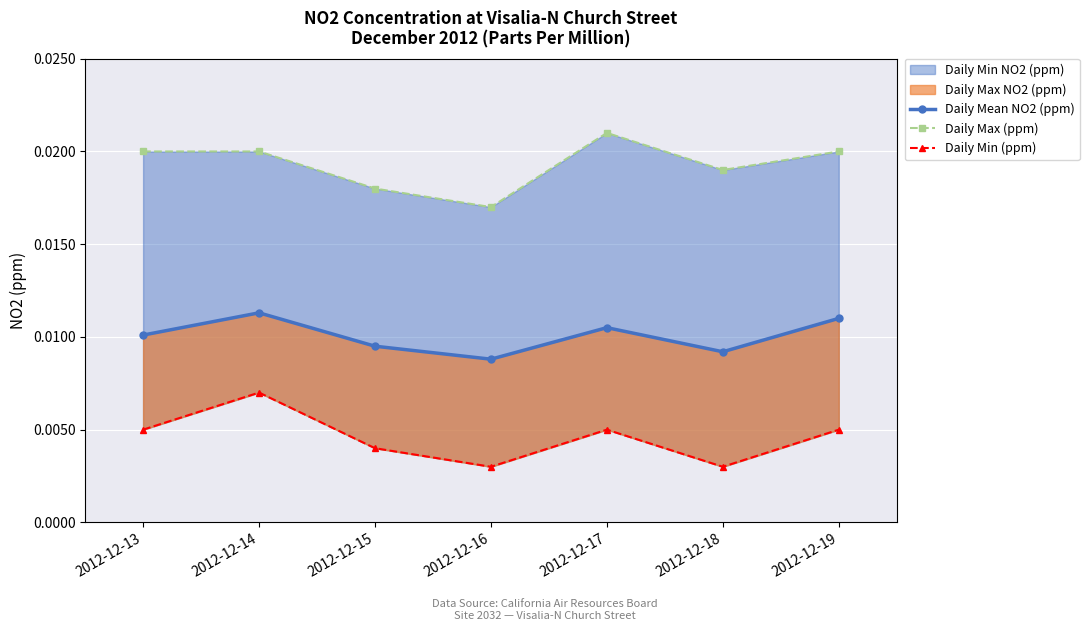

Which has a higher value, 2012-12-17 or 2012-12-18?

2012-12-17